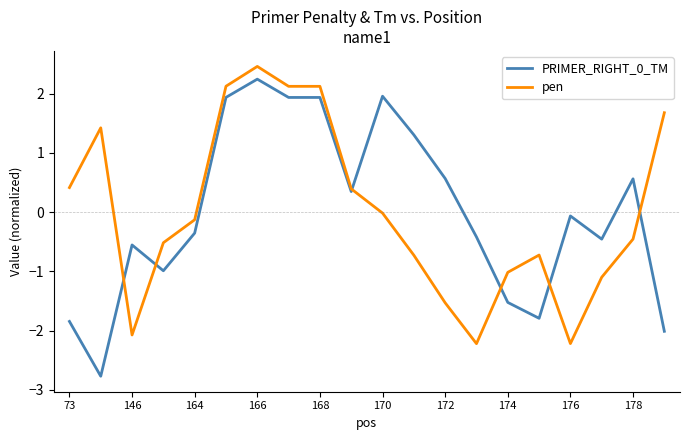

What is the minimum value for pen?

-2.2